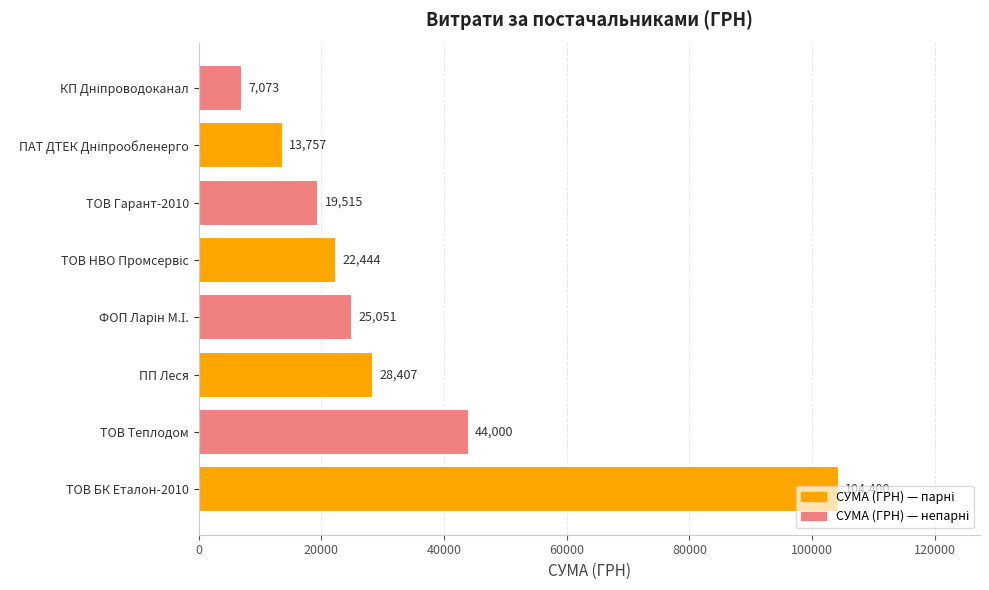

Count the number of values greater than 25051.

4